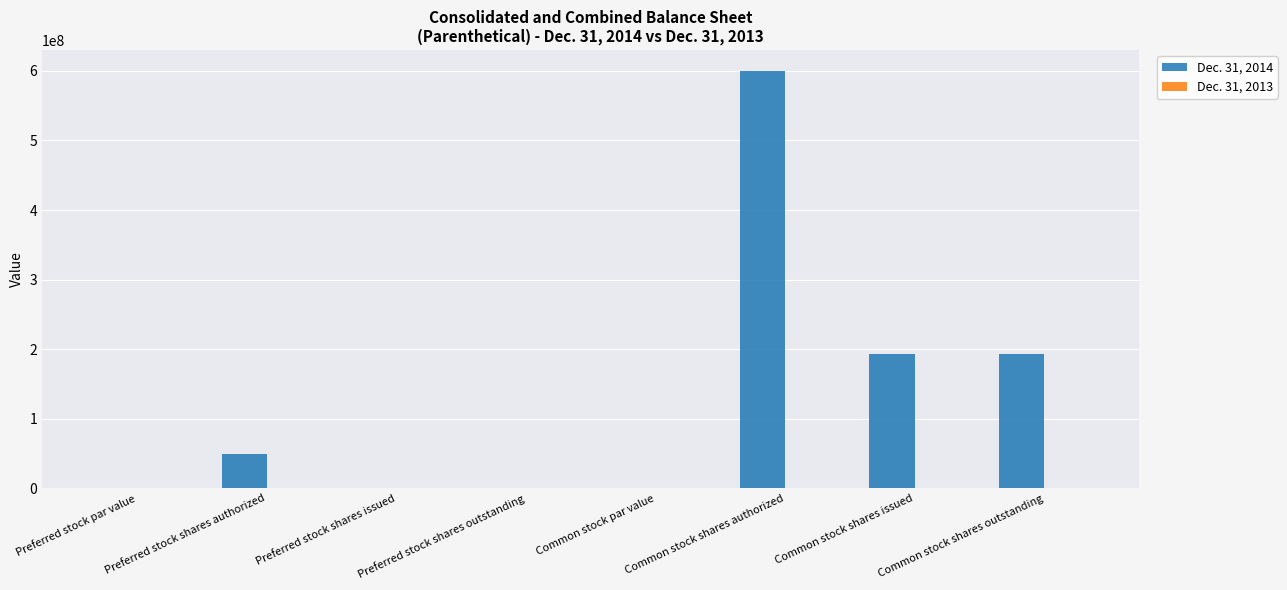

True or false: Dec. 31, 2014 has a value of -277547528.5 at Preferred stock shares outstanding.

False